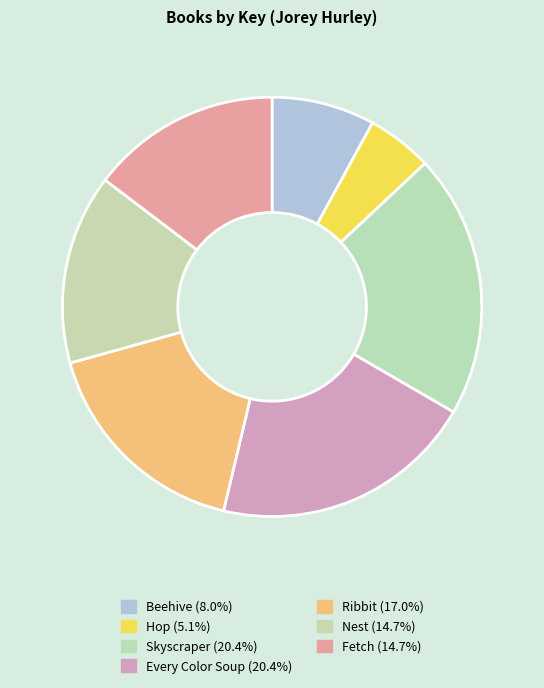

To the nearest percent, what is the difference between the largest and smallest slice percentages?

15%